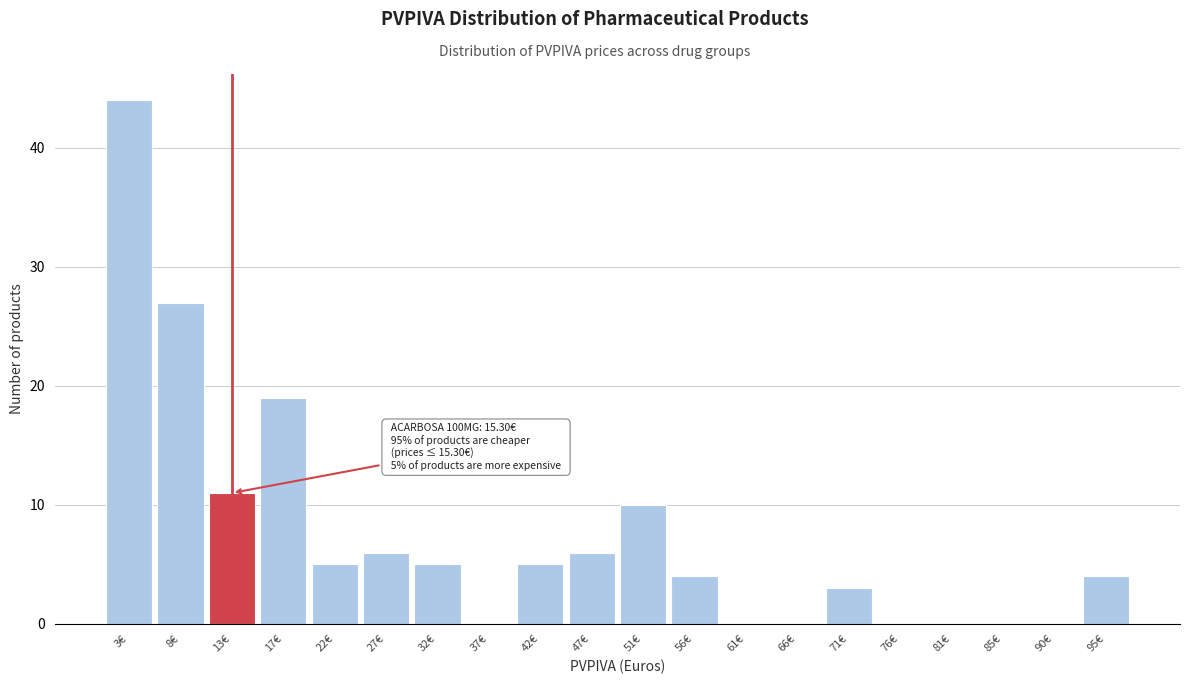

Reading right to left, what are all the values shown in this chart?

95€=4	90€=0	85€=0	81€=0	76€=0	71€=3	66€=0	61€=0	56€=4	51€=10	47€=6	42€=5	37€=0	32€=5	27€=6	22€=5	17€=19	13€=11	8€=27	3€=44